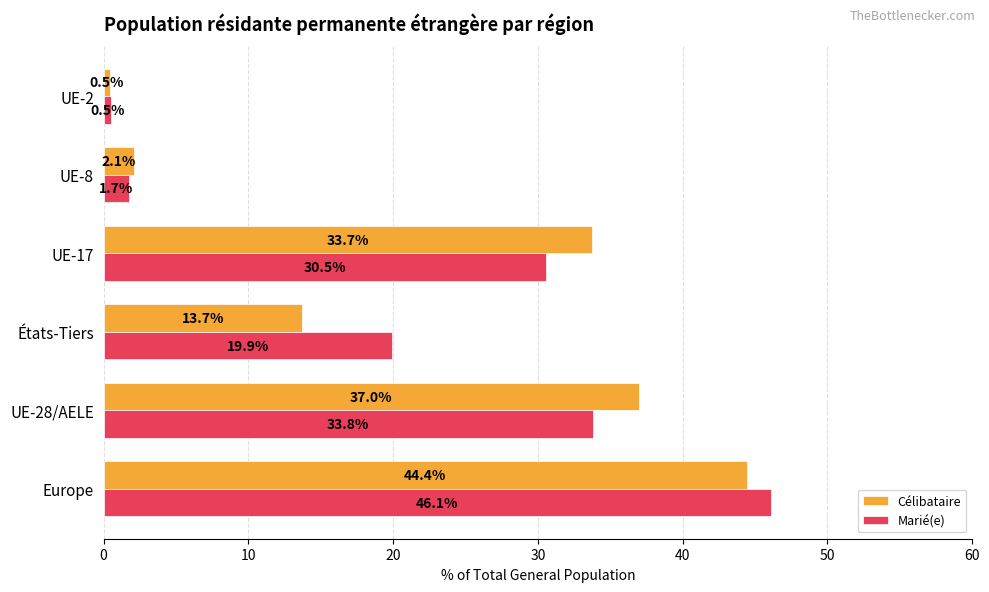

The value of Célibataire at Europe is 25.0. True or false?

False